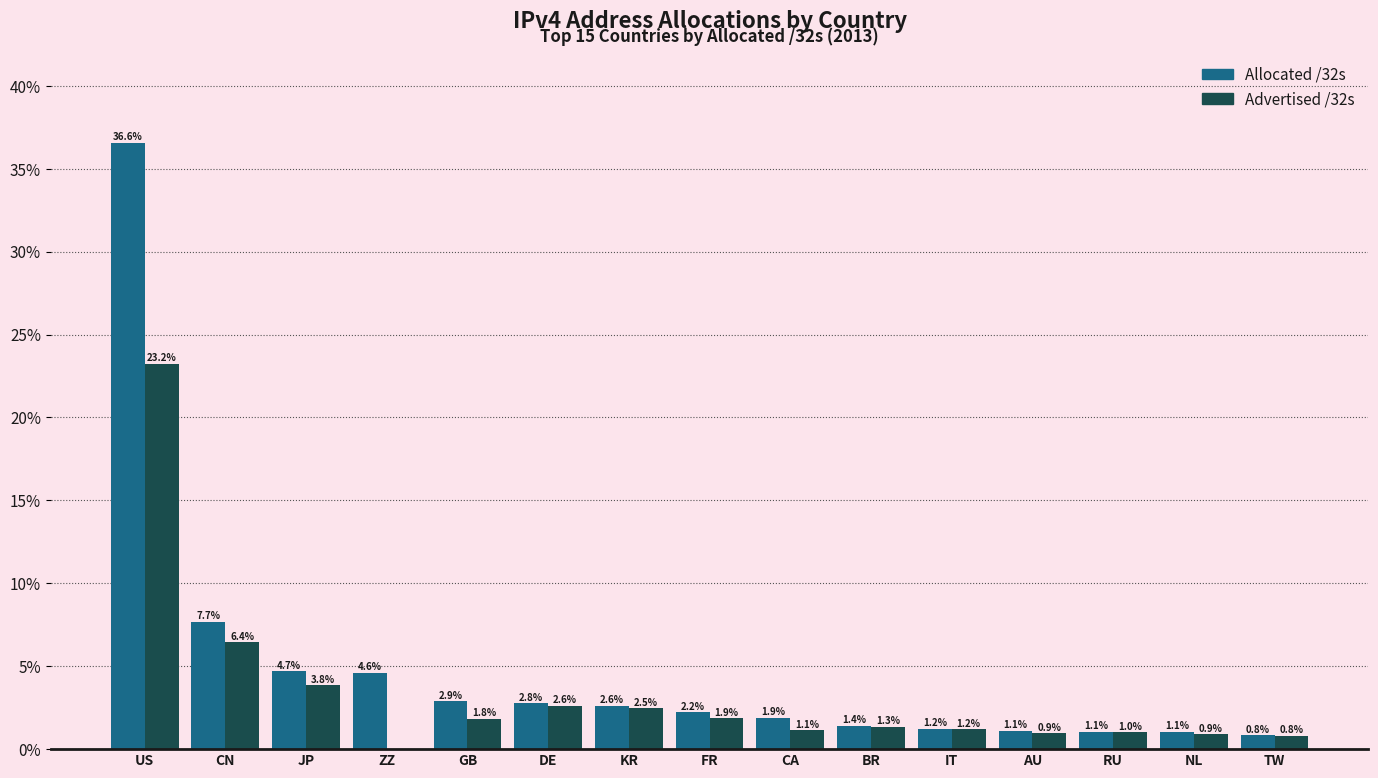

What is the sum of the Allocated /32s values at DE and US?

39.4